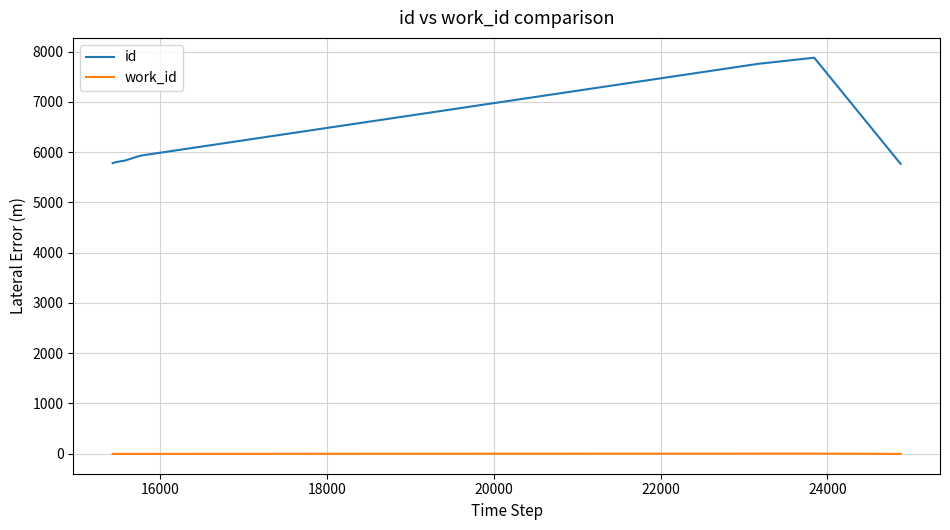

True or false: id and work_id cross at least once.

False